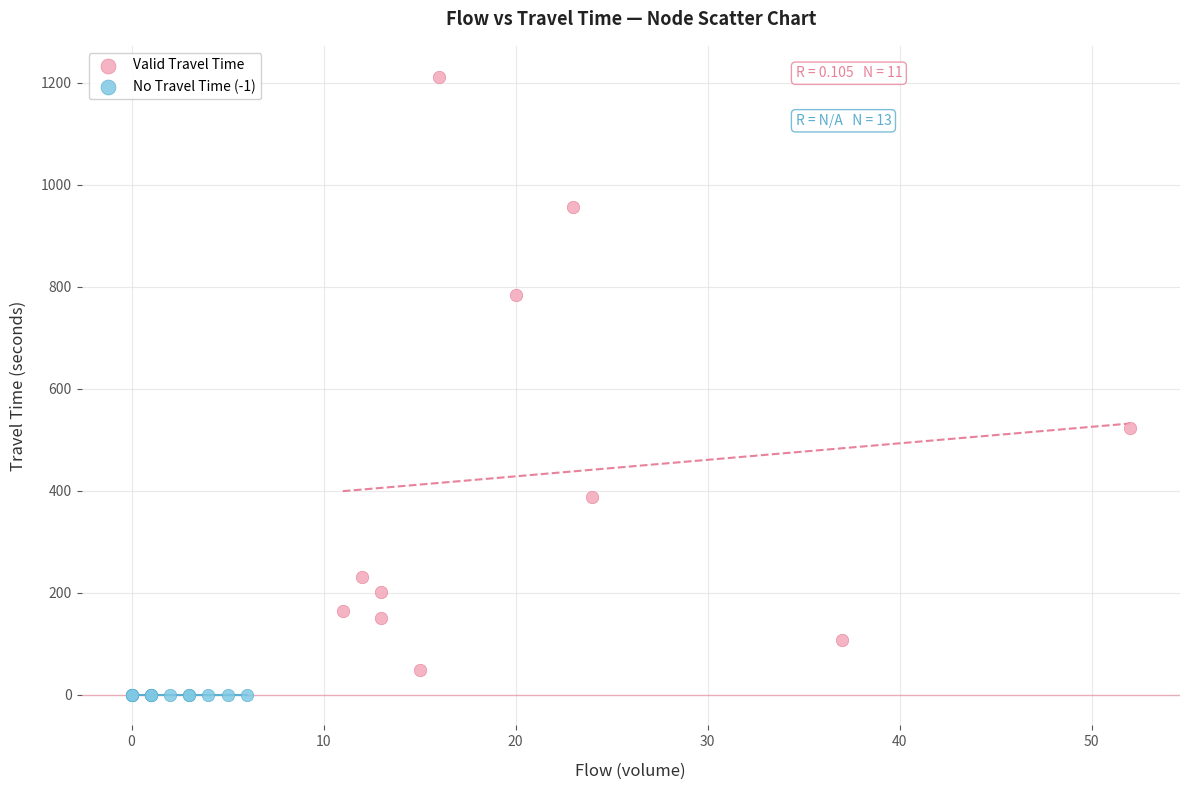

Which series reaches the maximum Y coordinate?

Valid Travel Time